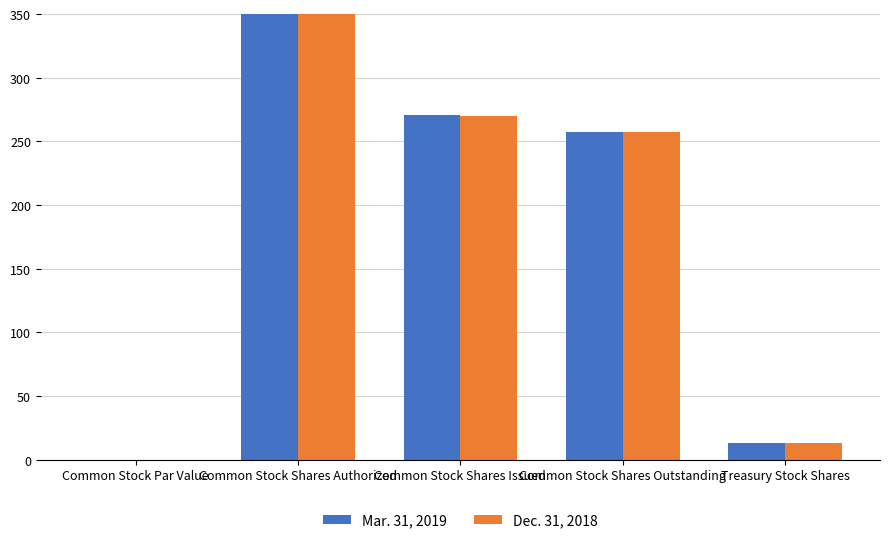

What is the difference between the maximum and minimum values in the Mar. 31, 2019 series?

480.0